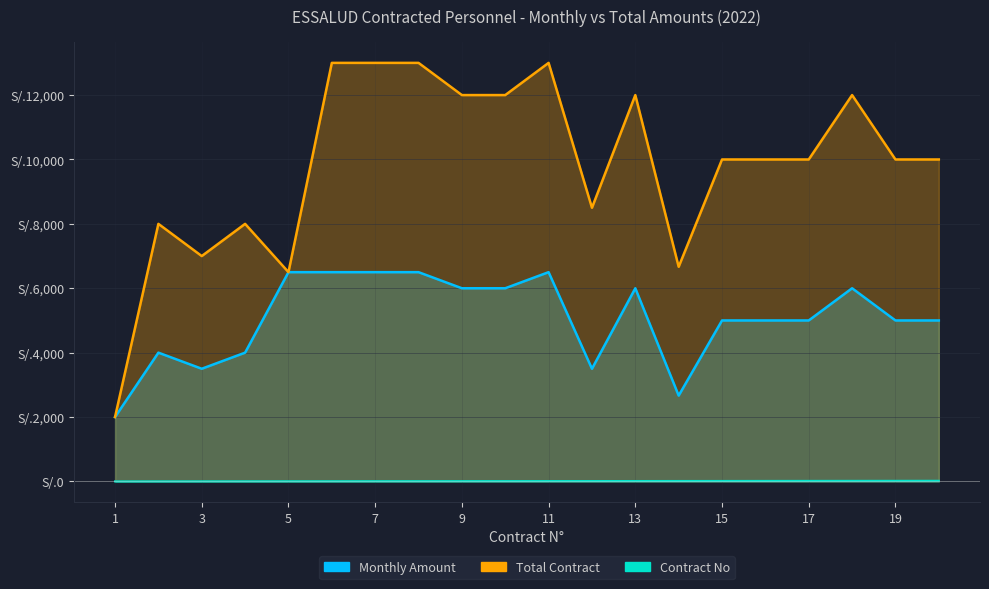

What is the difference between the second highest and minimum values in the Monthly Amount series?

4500.0